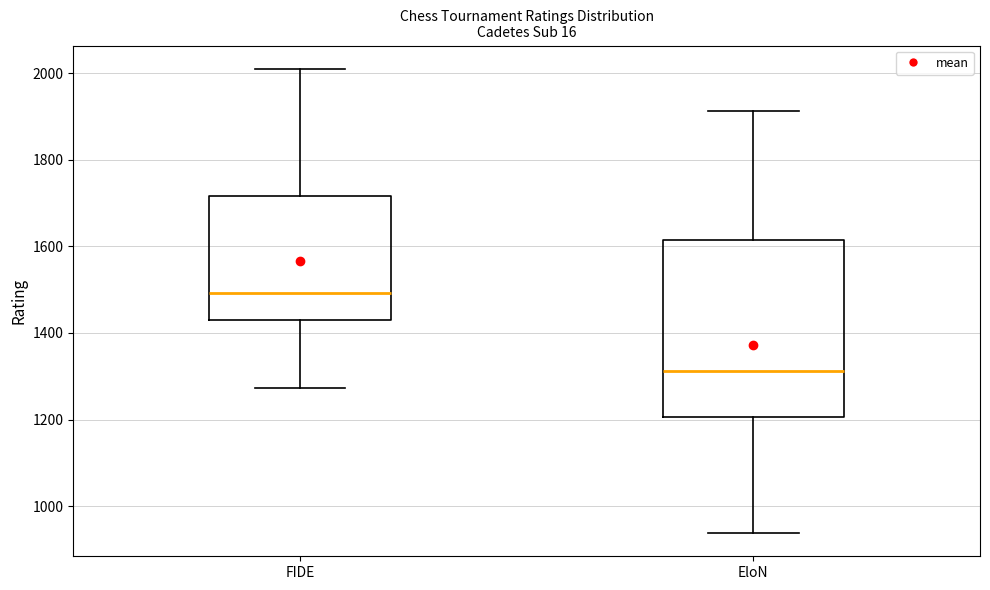

Reading left to right, transcribe this box plot: for each box, give where its median line is, the range the box spans, and where its two whiskers end, as read against the y-axis. The values are not printed on the chart, so give them approximately, as read against the axis.

FIDE: median 1500, box 1420 to 1720, whiskers 1280 to 2020
EloN: median 1320, box 1200 to 1620, whiskers 940 to 1920